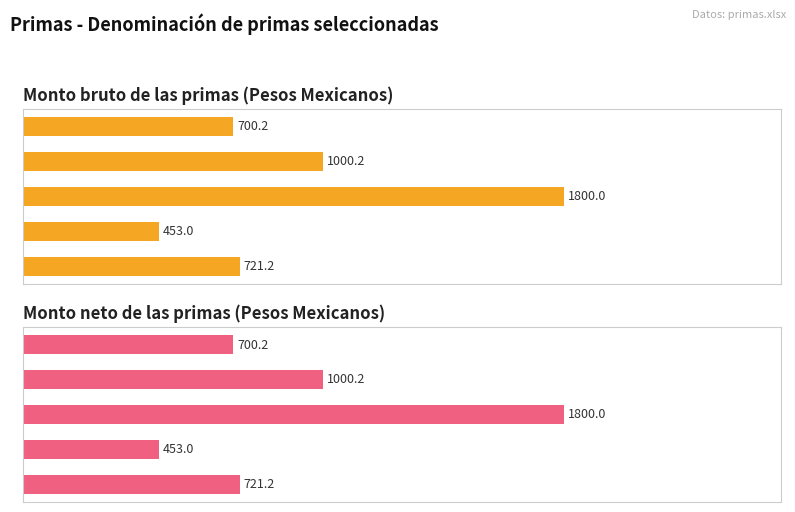

Which series has the largest range (max minus min)?

Monto bruto de las primas